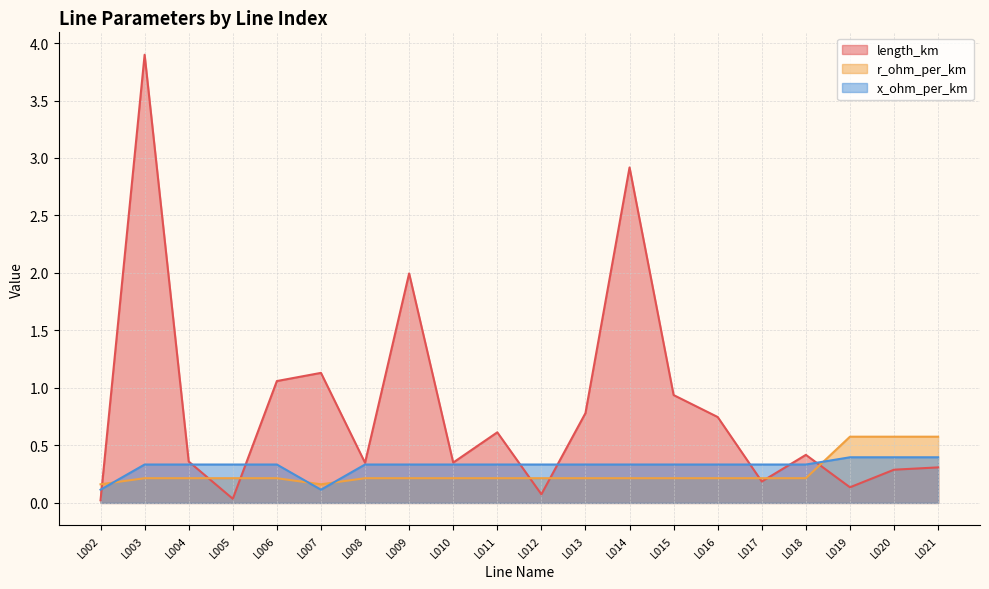

How many lines are shown in the chart?

3